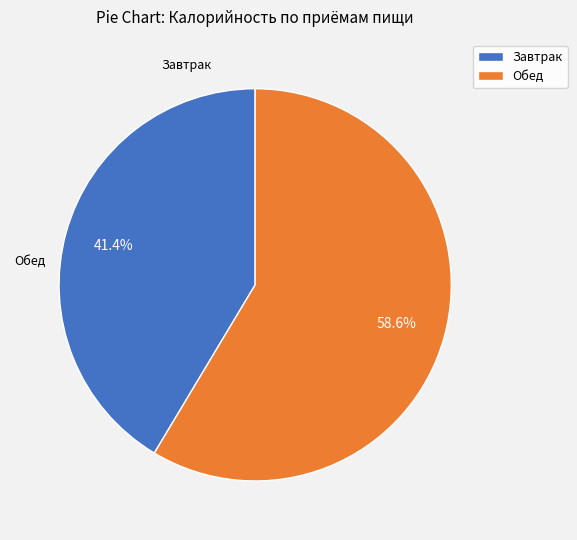

How many slices are in this pie chart?

2